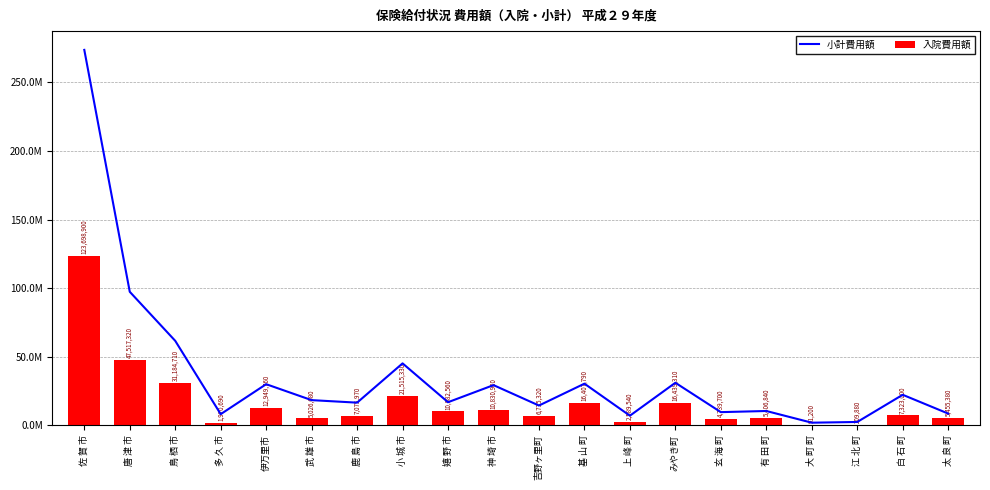

Reading left to right, what are all the values shown in this chart?

小計費用額: 273777230	97353900	61584100	8111770	29969060	18336360	16501790	45149500	16824760	29284550	14403760	30348630	6986590	31009330	9584790	10414100	1888900	2409670	22240470	8538950
入院費用額: 123698900	47517320	31184710	1970690	12949760	5026680	7075970	21515330	10082560	10830900	6735320	16407790	2589540	16439310	4739700	5406840	91200	209880	7323000	5455380